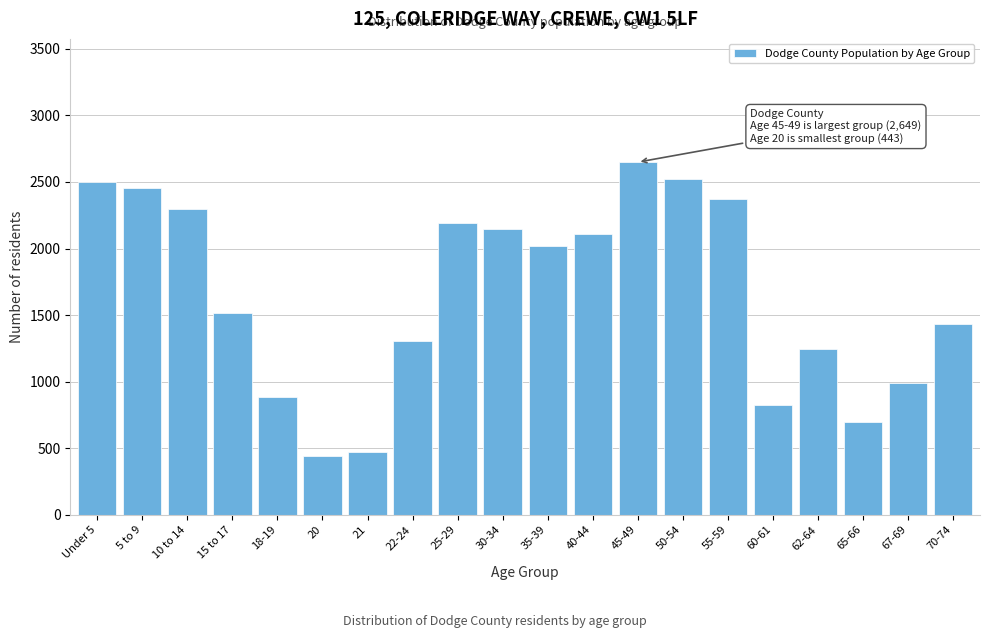

Reading left to right, extract all data points from this chart.

2500	2458	2294	1516	886	443	471	1302	2190	2145	2020	2108	2649	2526	2372	825	1246	694	988	1434